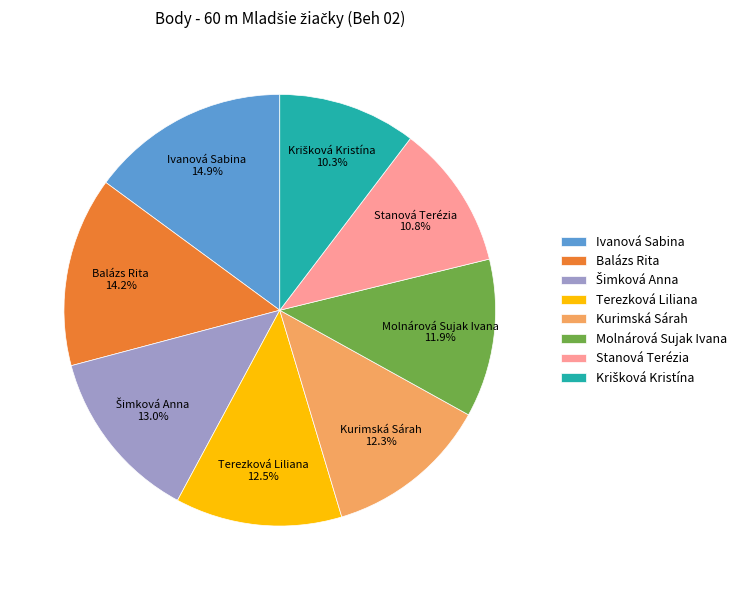

Which slice is the largest?

Ivanová Sabina